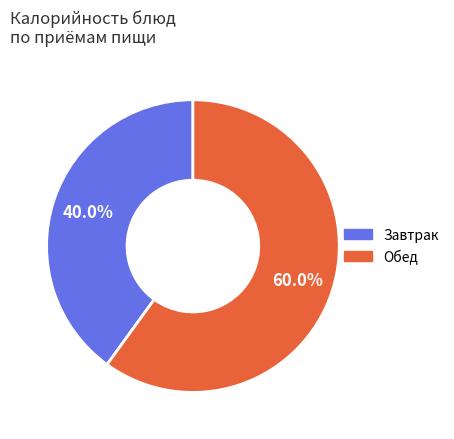

To the nearest percent, what is the difference between the largest and smallest slice percentages?

20%